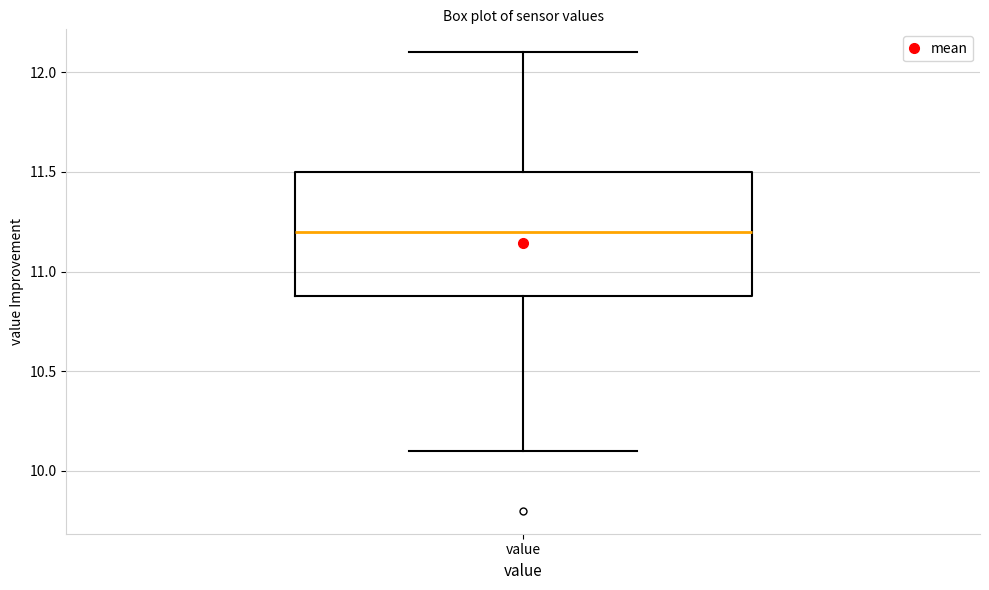

Transcribe this box plot: give where the median line is, the range the box spans, and where the two whiskers end, as read against the y-axis. The values are not printed on the chart, so give them approximately, as read against the axis.

median 11.2, box 10.9 to 11.5, whiskers 10.1 to 12.1